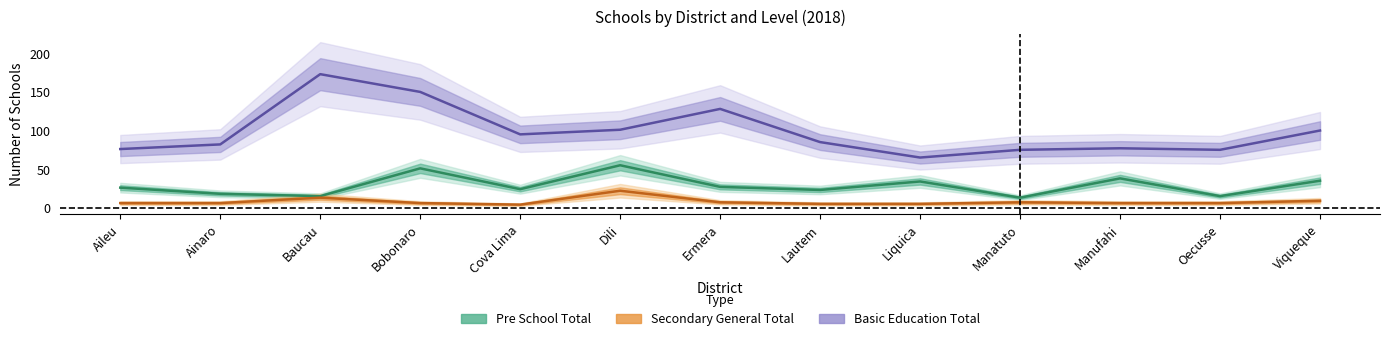

Which series has the largest total across all categories?

Basic Education Total